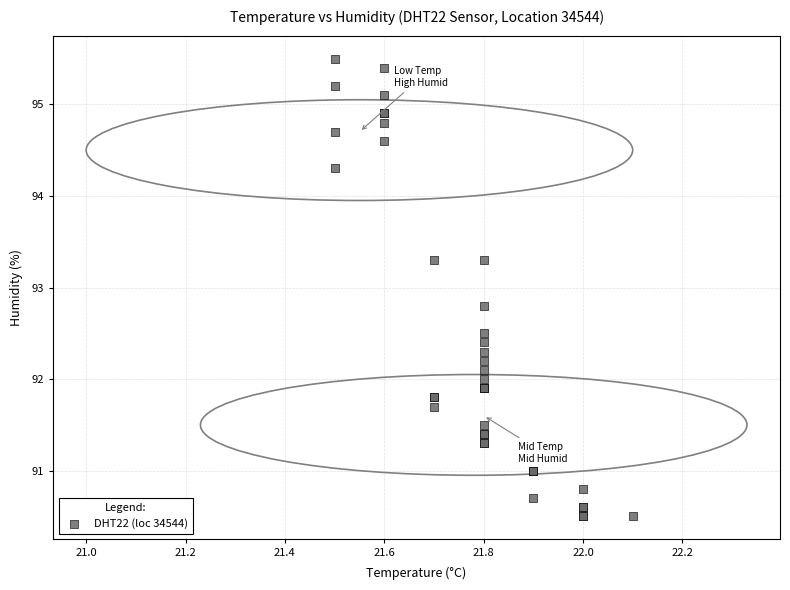

What Y value in the scatter plot is closest to 93?

92.8